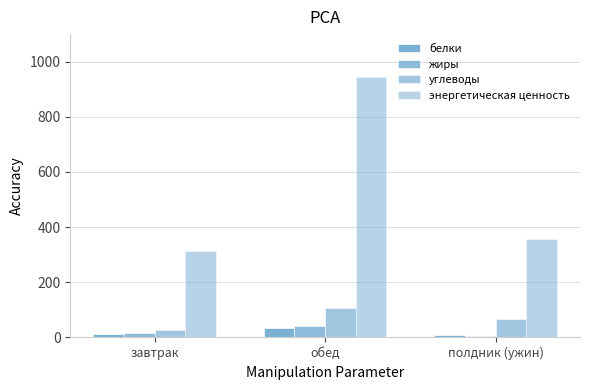

How many categories are shown in the chart?

3